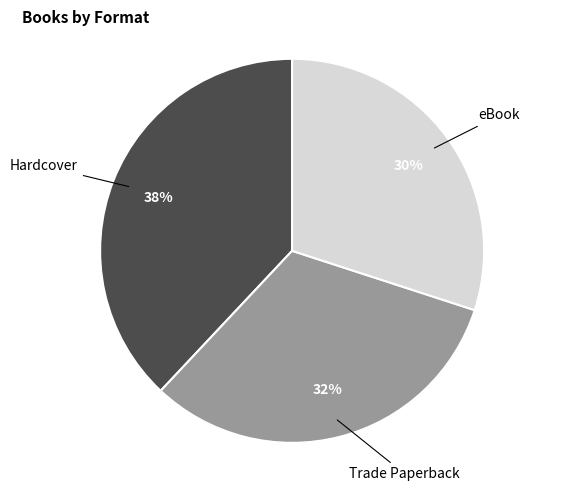

To the nearest percent, what is the average slice percentage?

33%